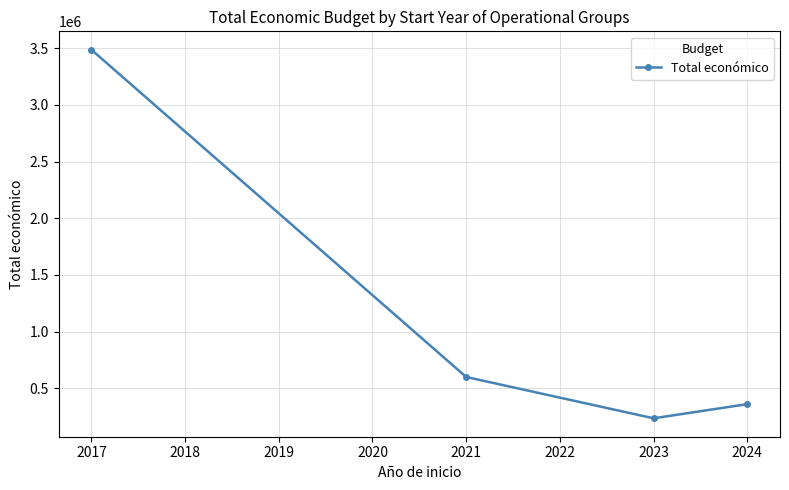

Which category has the highest value across all series?

2017